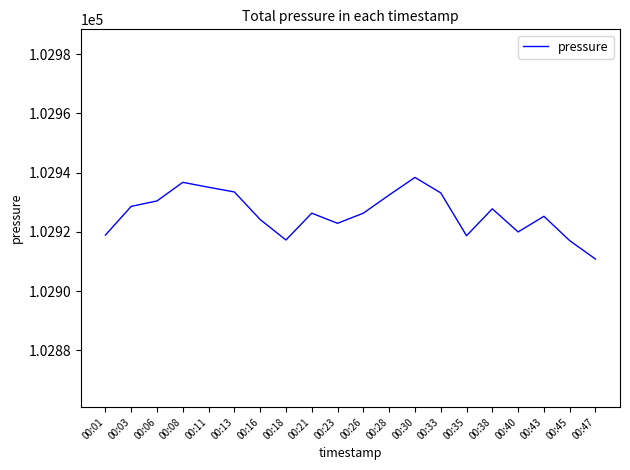

At which category does the data reach its first local peak?

00:08